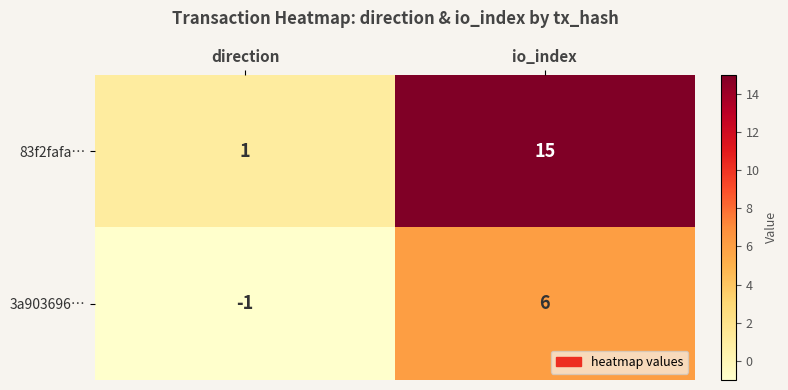

Which series has the largest range (max minus min)?

83f2fafa…